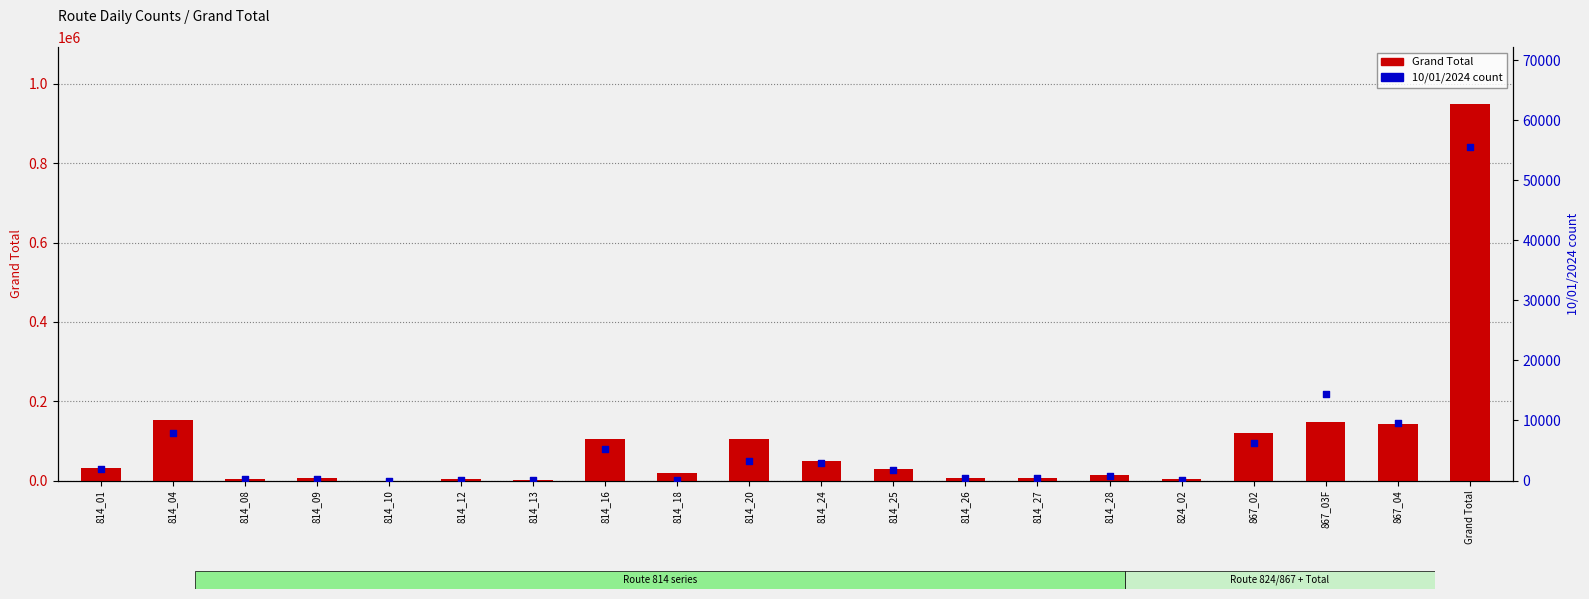

Is the value of 10/01/2024 count at 814_13 greater than the value of Grand Total at 814_04?

No